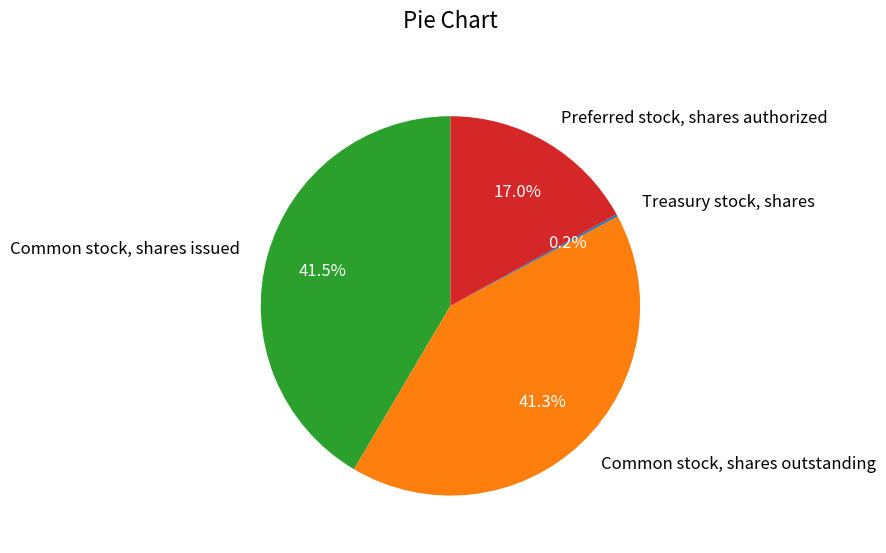

Is there a majority slice in this chart?

No